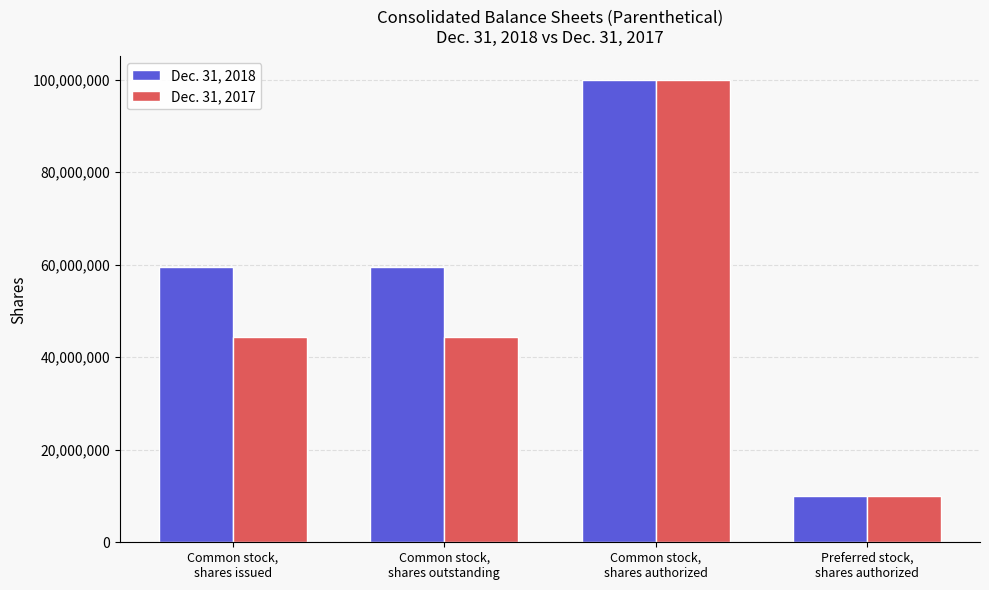

Reading left to right, extract all data points from this chart.

Dec. 31, 2018: Common stock,
shares issued=59456493	Common stock,
shares outstanding=59456493	Common stock,
shares authorized=100000000	Preferred stock,
shares authorized=10000000
Dec. 31, 2017: Common stock,
shares issued=44408796	Common stock,
shares outstanding=44408796	Common stock,
shares authorized=100000000	Preferred stock,
shares authorized=10000000